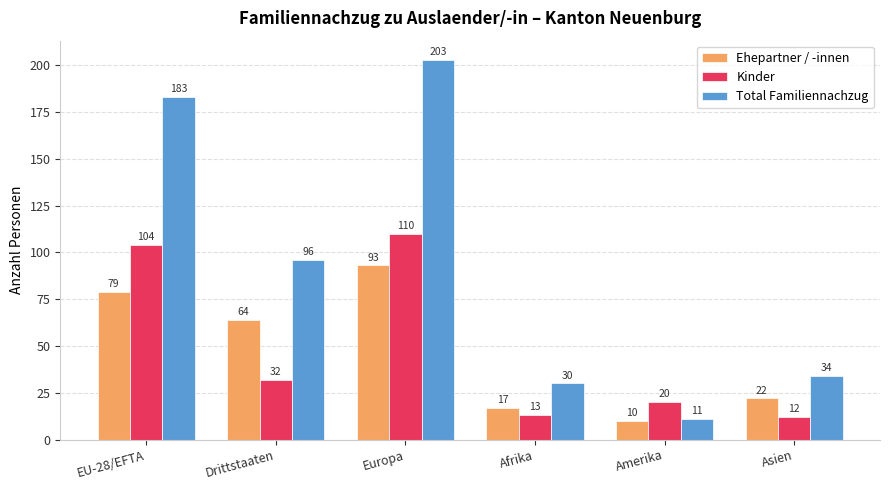

What is the lowest value of the Kinder series?

12